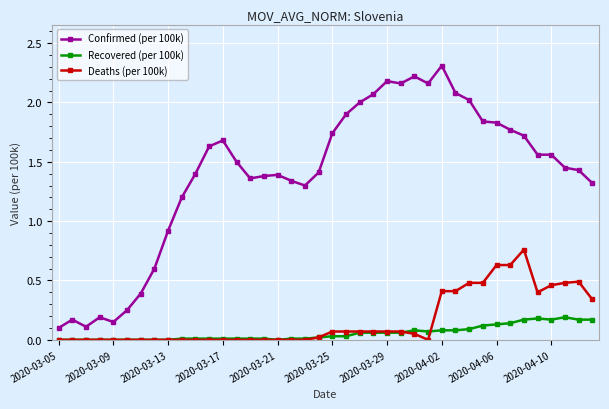

Does the chart have visible grid lines?

Yes